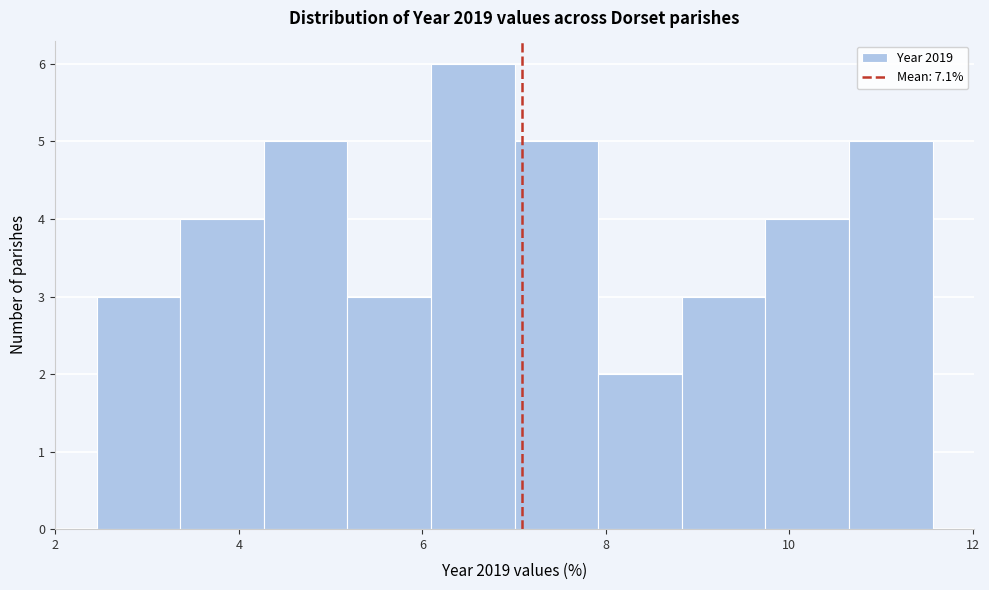

Which range on the x-axis has the tallest bar?

6.0 to 7.0